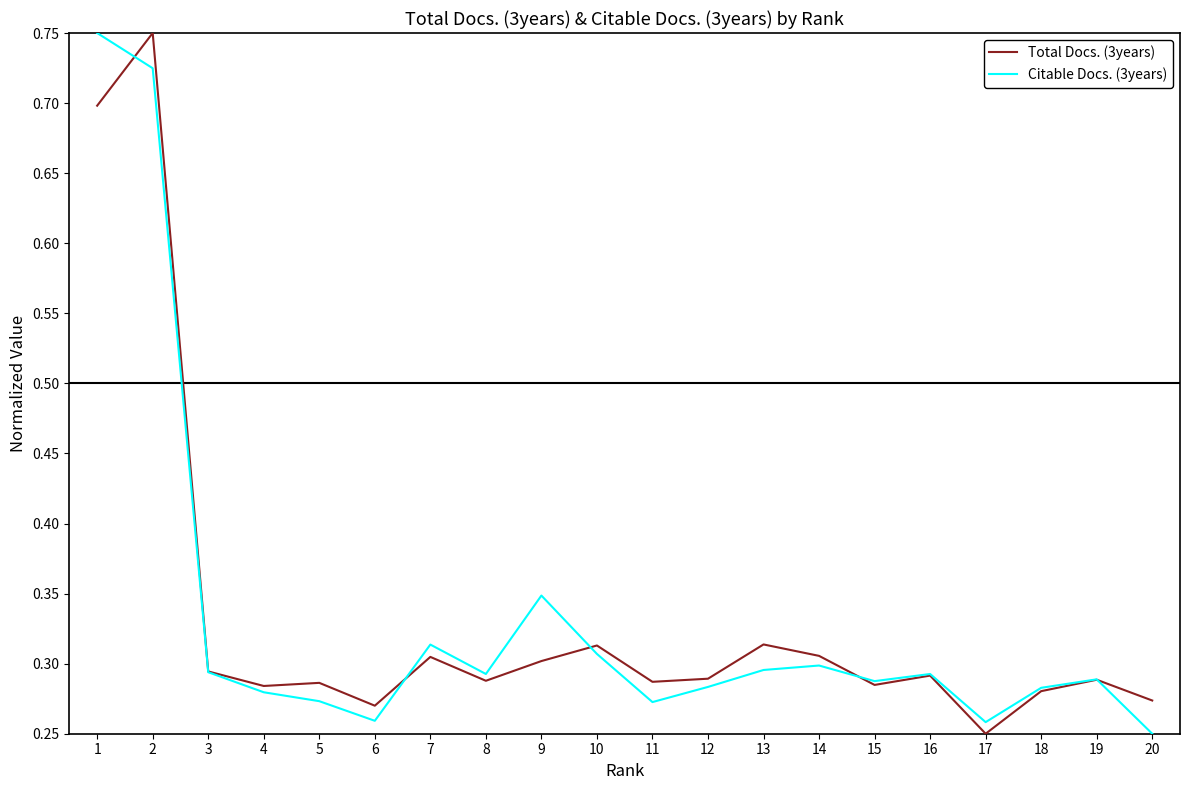

What is the sum of the Total Docs. (3years) values at 4 and 10?

0.6